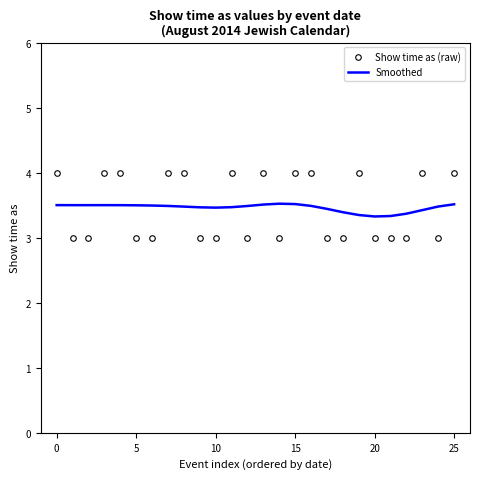

How many intersections are there between Smoothed and Show time as (raw)?

16